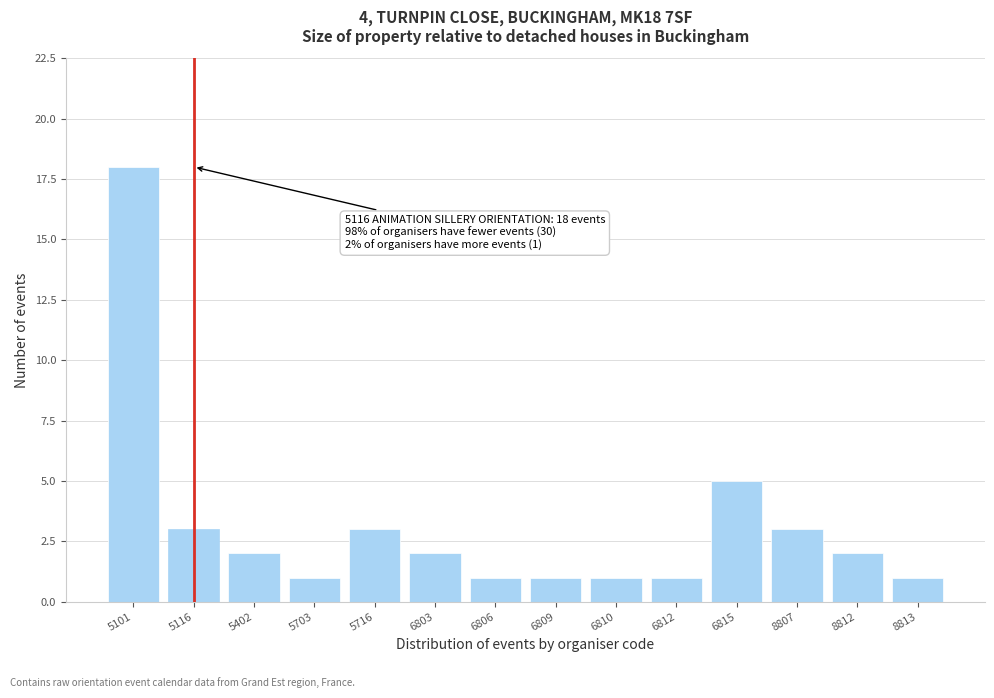

Reading left to right, transcribe all the data shown in this chart.

5101=18	5116=3	5402=2	5703=1	5716=3	6803=2	6806=1	6809=1	6810=1	6812=1	6815=5	8807=3	8812=2	8813=1